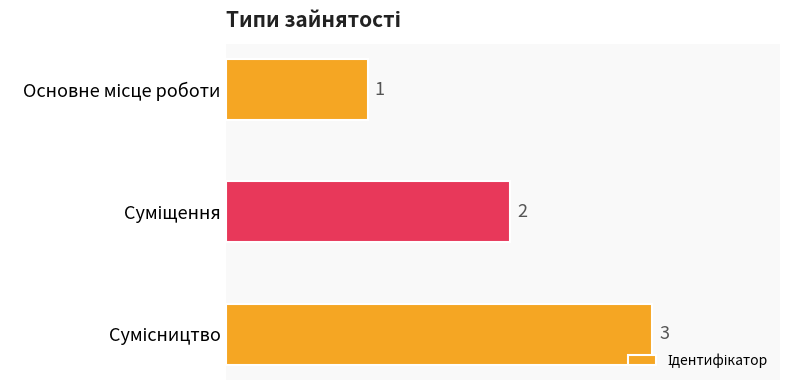

How many series are shown in this chart?

1